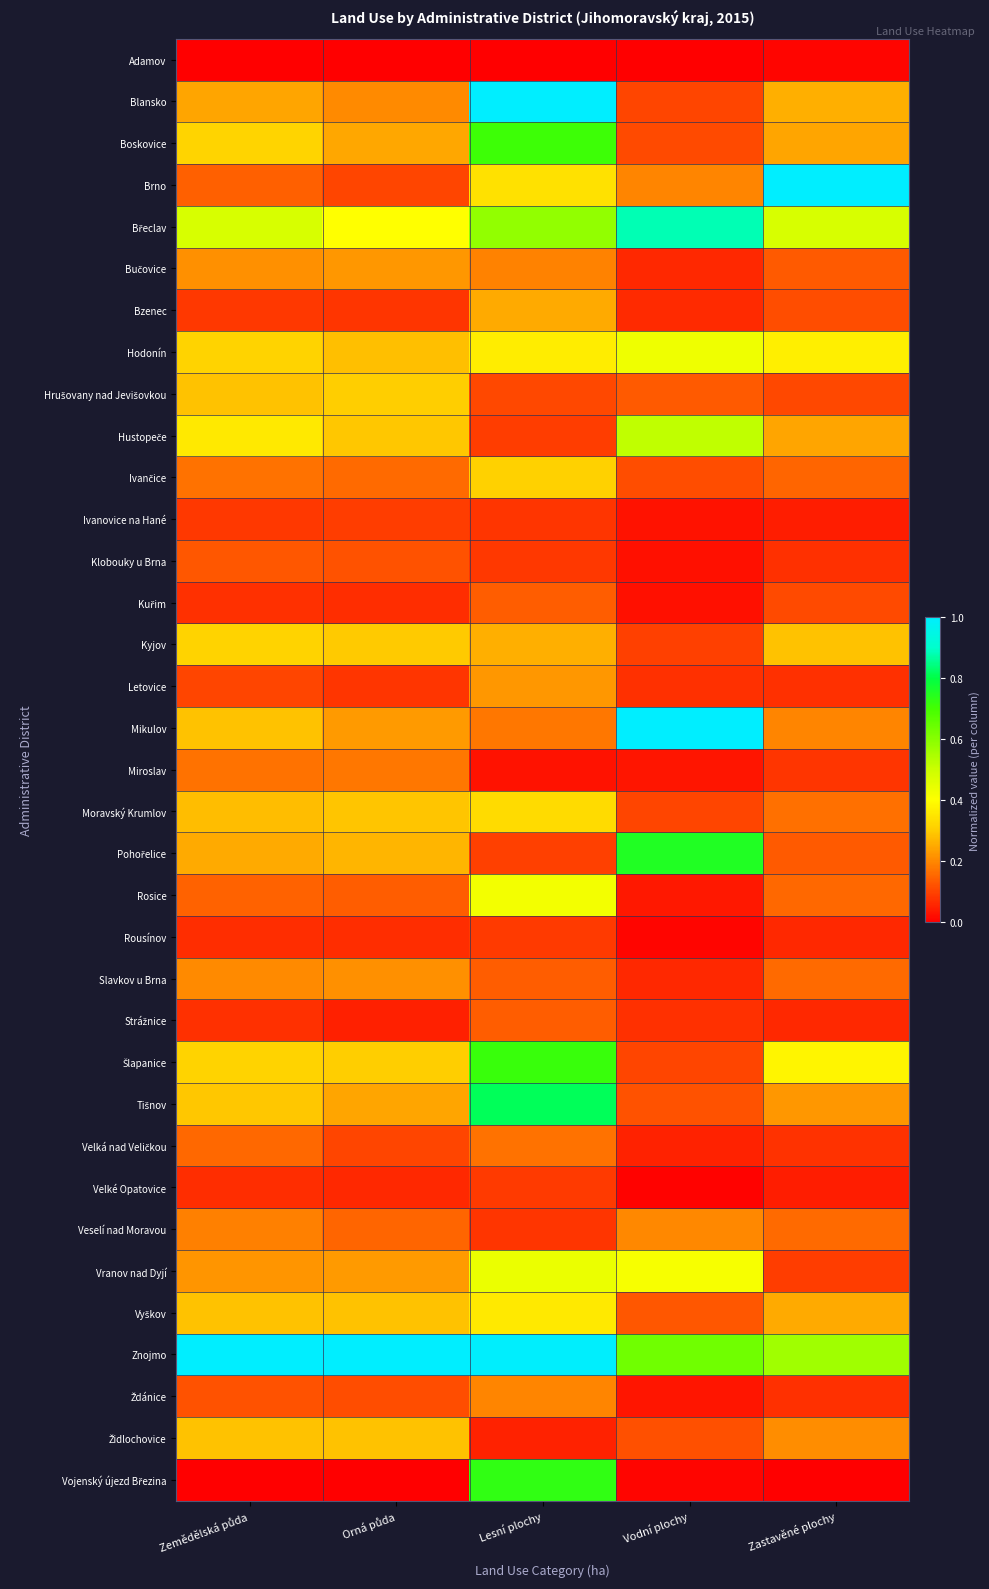

Which series has the largest total across all categories?

Znojmo